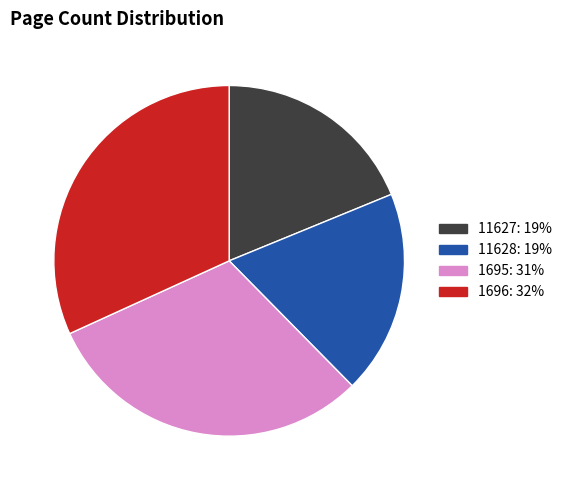

Count the number of slices in the pie.

4